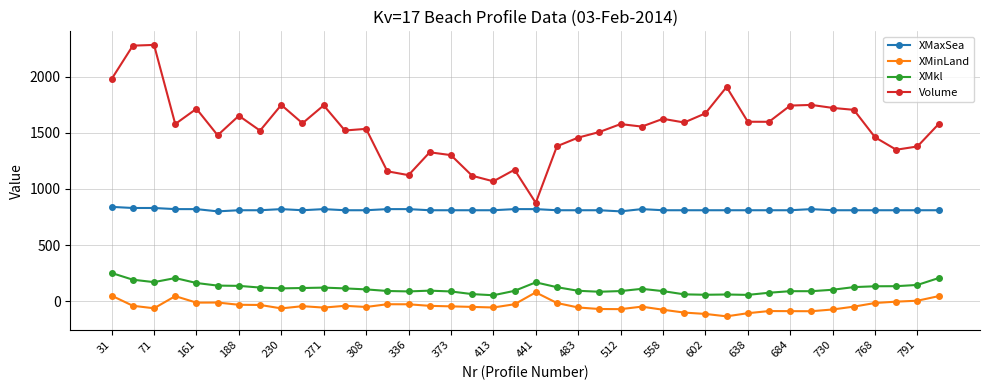

What is the highest value of the XMaxSea series?

840.0